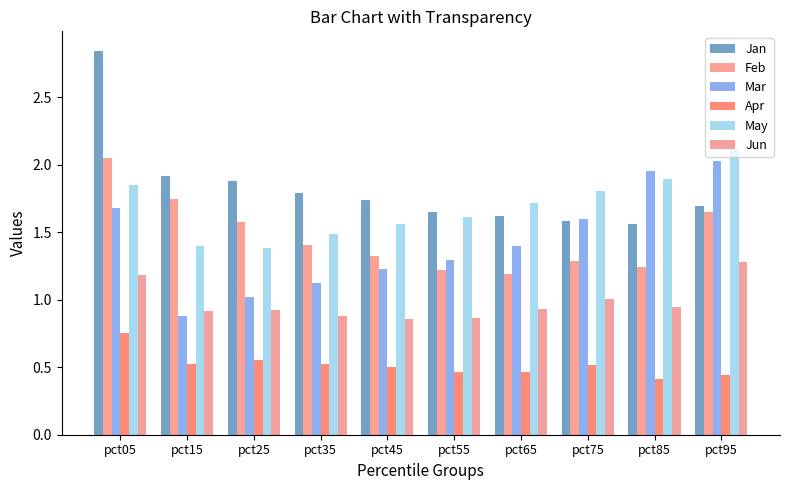

What is the sum of the Feb values at pct35 and pct25?

3.0